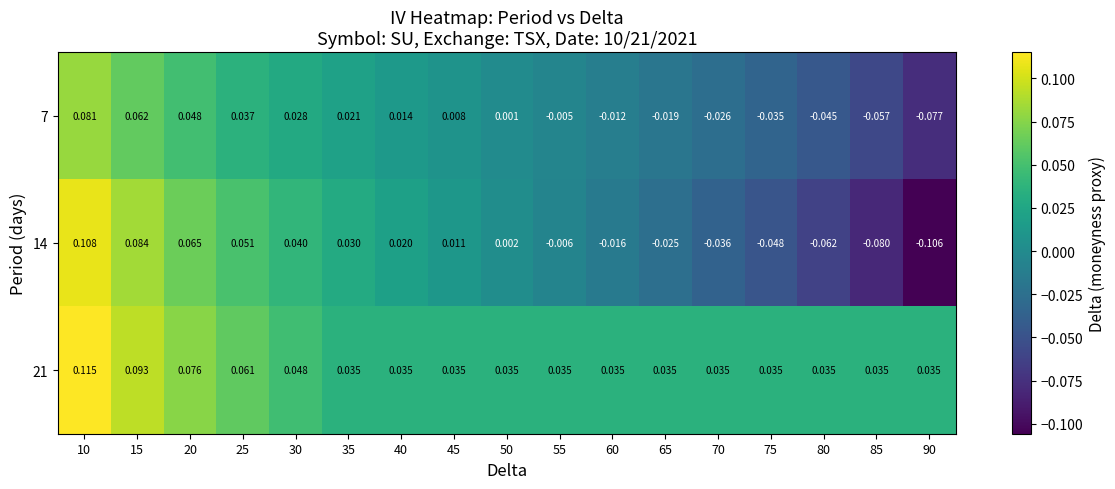

How many negative values does the 7 series have?

8